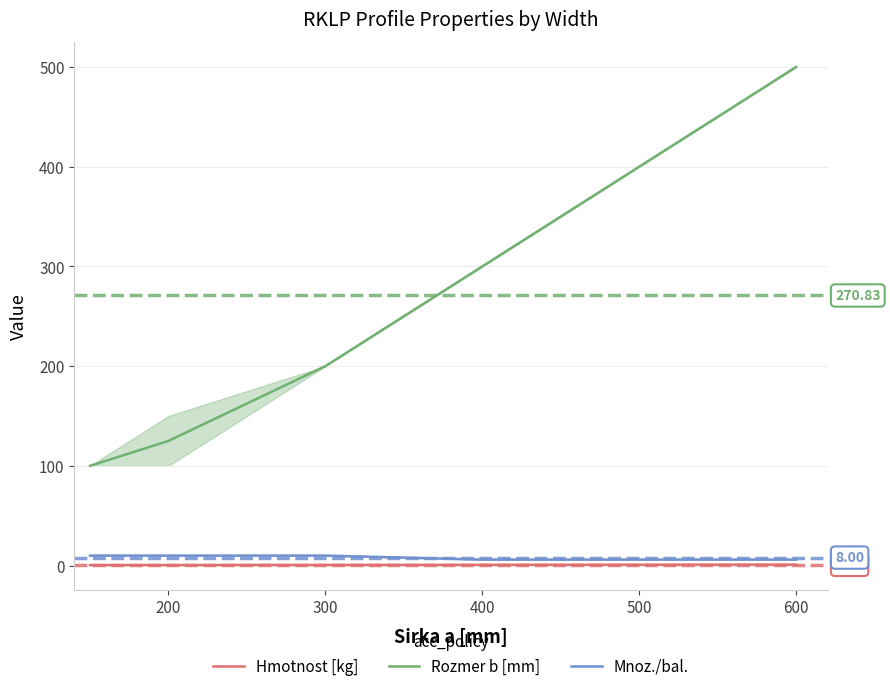

Which series has the largest total across all categories?

Rozmer b [mm]